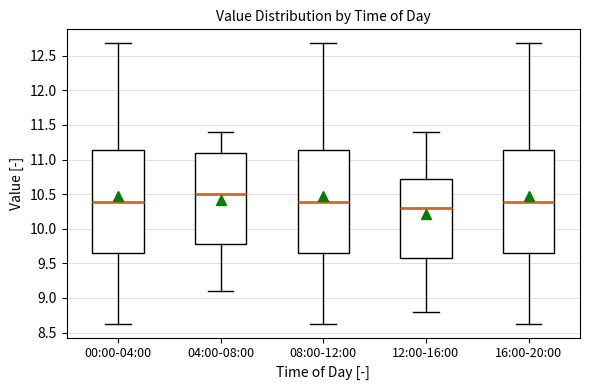

Reading left to right, transcribe this box plot: for each box, give where its median line is, the range the box spans, and where its two whiskers end, as read against the y-axis. The values are not printed on the chart, so give them approximately, as read against the axis.

00:00-04:00: median 10.40, box 9.65 to 11.15, whiskers 8.65 to 12.70
04:00-08:00: median 10.50, box 9.80 to 11.10, whiskers 9.10 to 11.40
08:00-12:00: median 10.40, box 9.65 to 11.15, whiskers 8.65 to 12.70
12:00-16:00: median 10.30, box 9.60 to 10.75, whiskers 8.80 to 11.40
16:00-20:00: median 10.40, box 9.65 to 11.15, whiskers 8.65 to 12.70